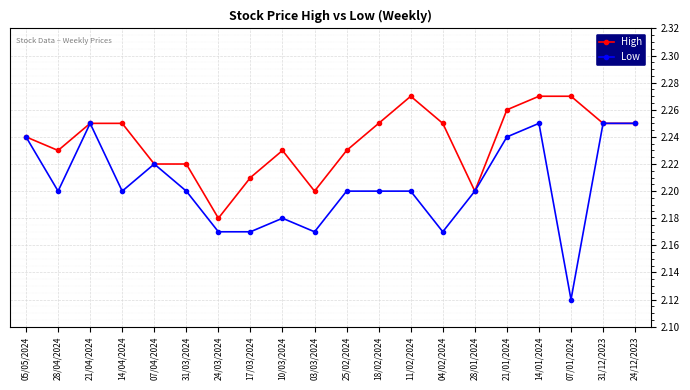

True or false: Low has a value of 2.2 at 14/04/2024.

True